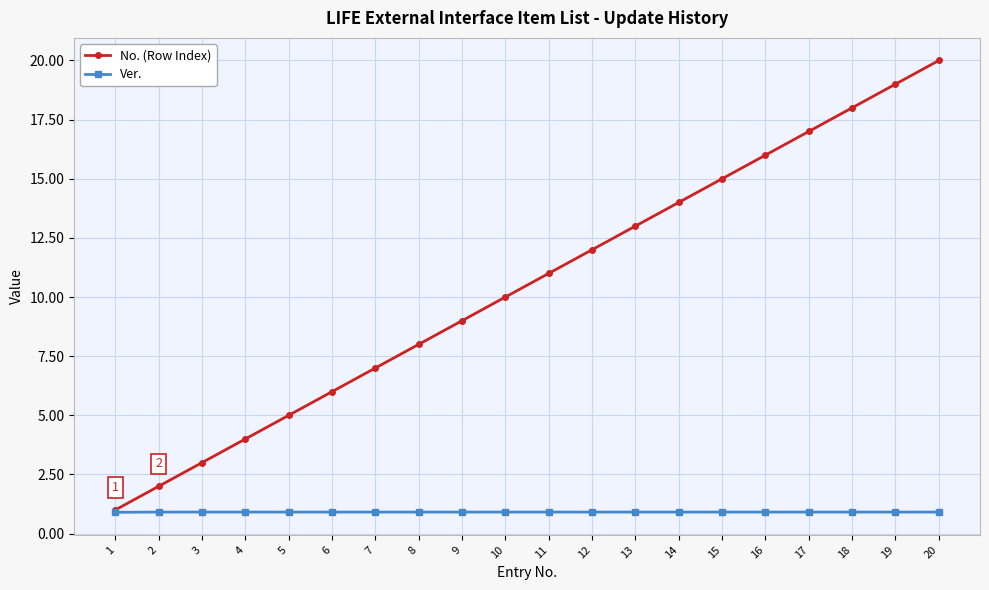

Is it true that No. (Row Index) equals 17.0 at 17?

True